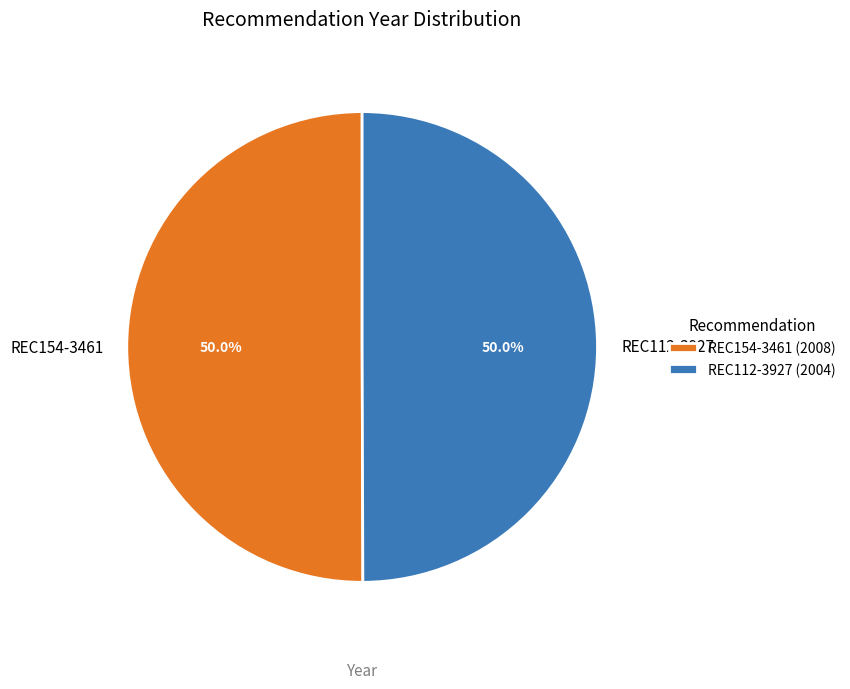

The REC154-3461 slice represents 43% of the pie. True or false?

False